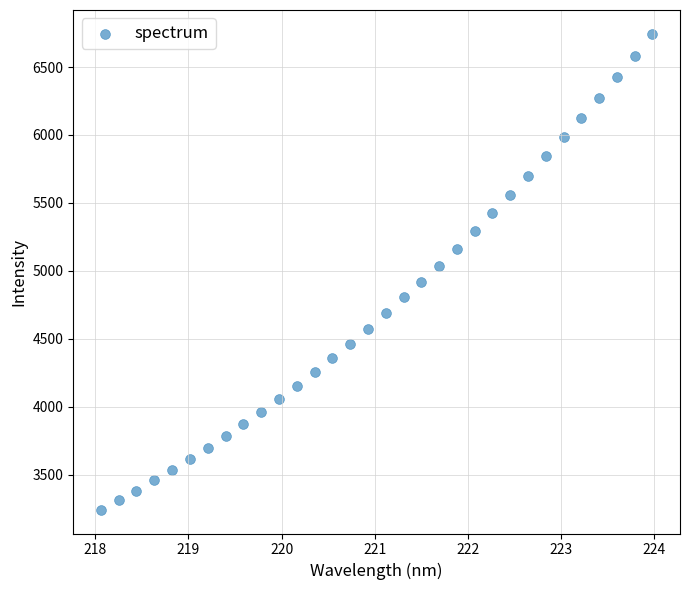

What is the range of X values (max minus min)?

5.9